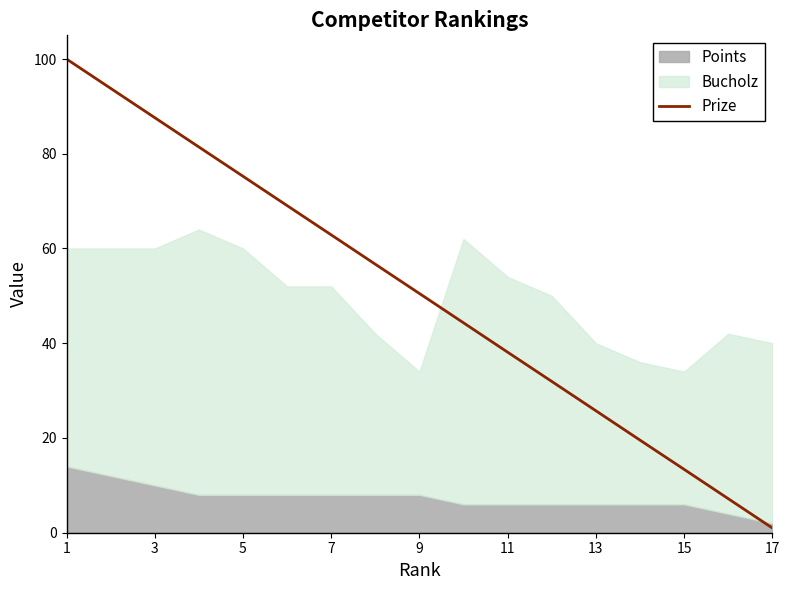

How many lines are shown in the chart?

1